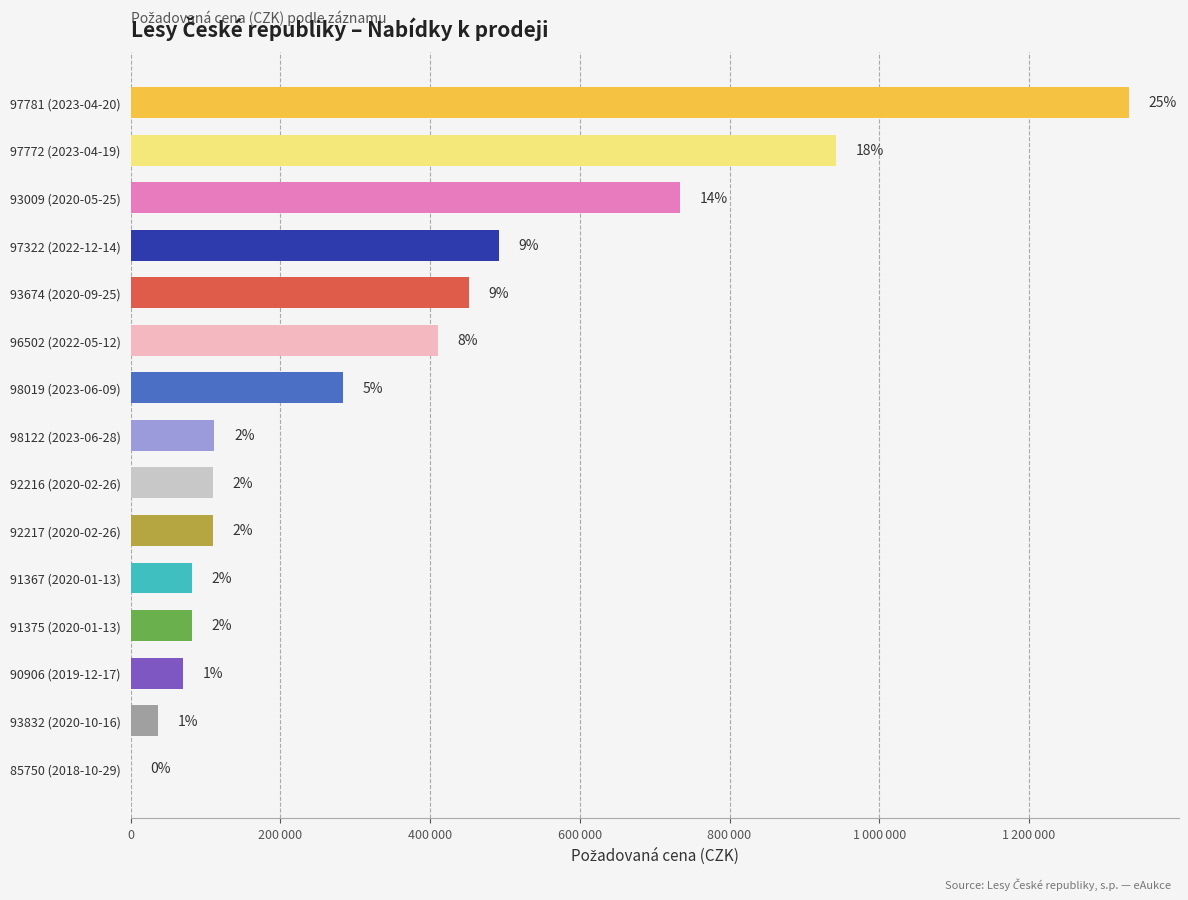

What is the smallest value displayed?

100